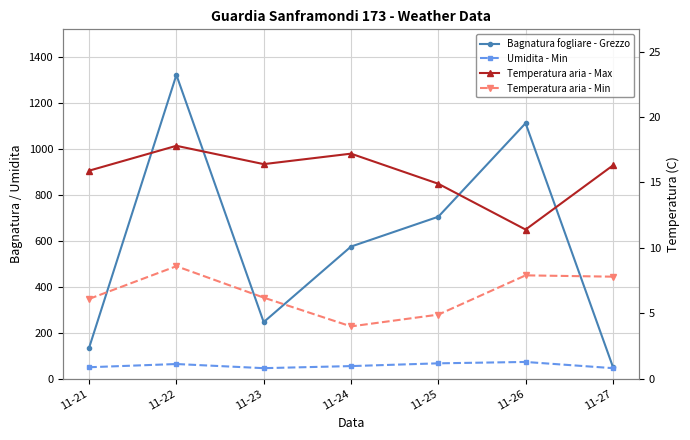

Which category has the lowest value in the Temperatura aria - Max series?

11-26